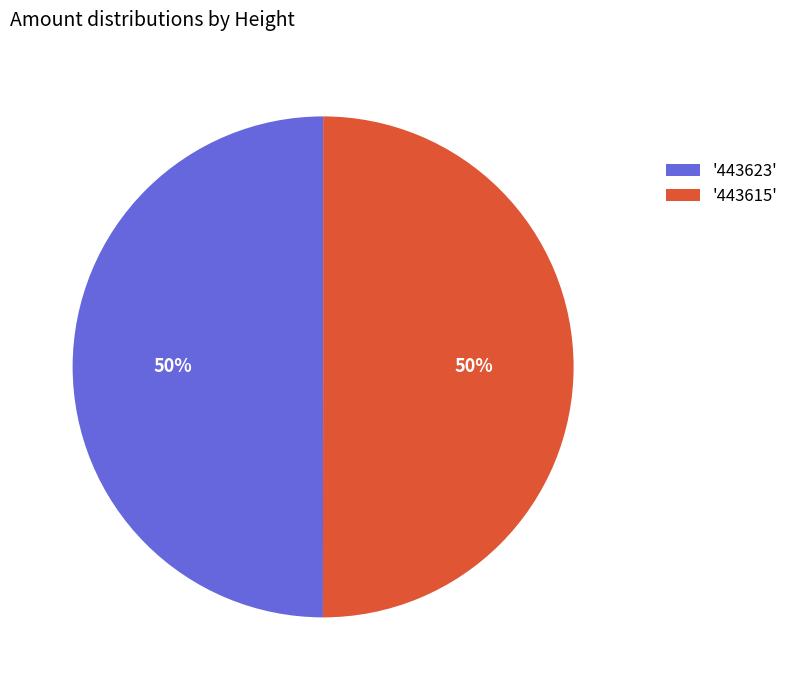

To the nearest percent, what is the average slice percentage?

50%